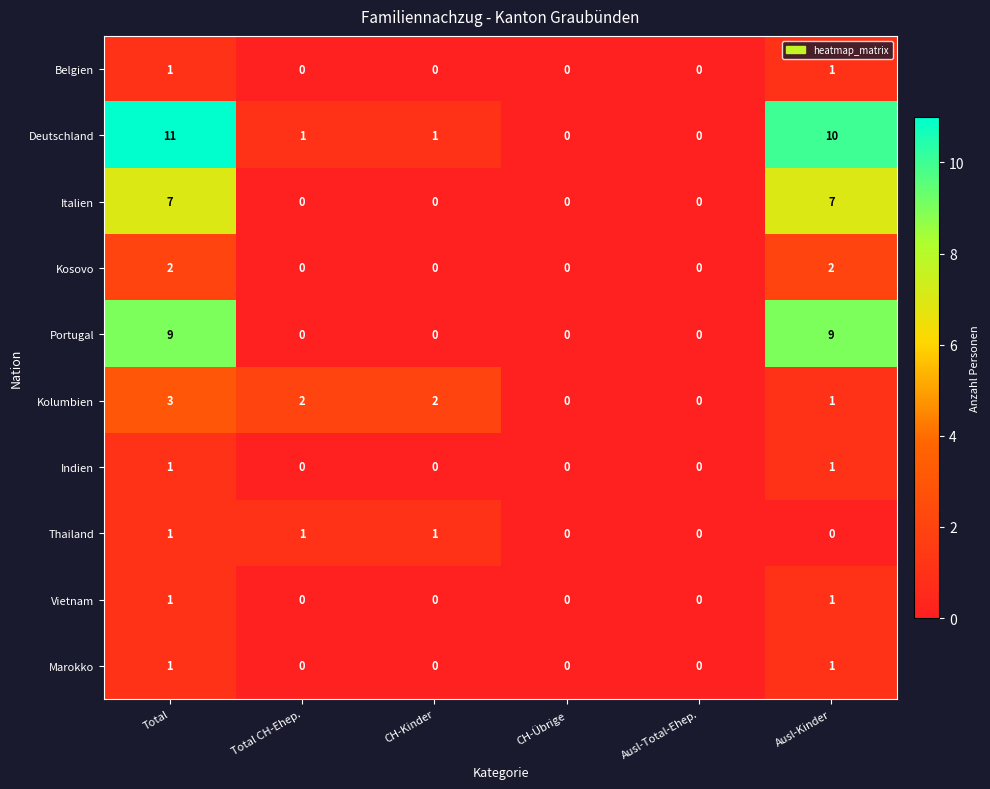

How many values in the Indien series exceed 0?

2